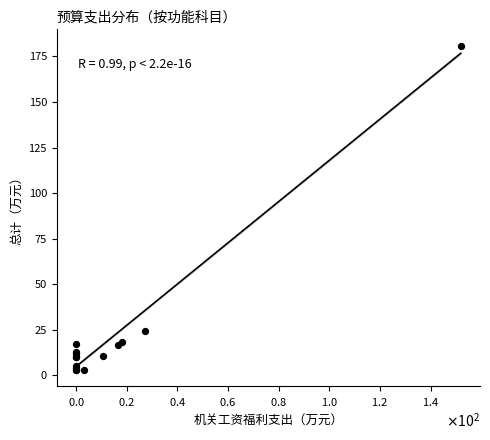

What Y value in the scatter plot is closest to 91?

24.1